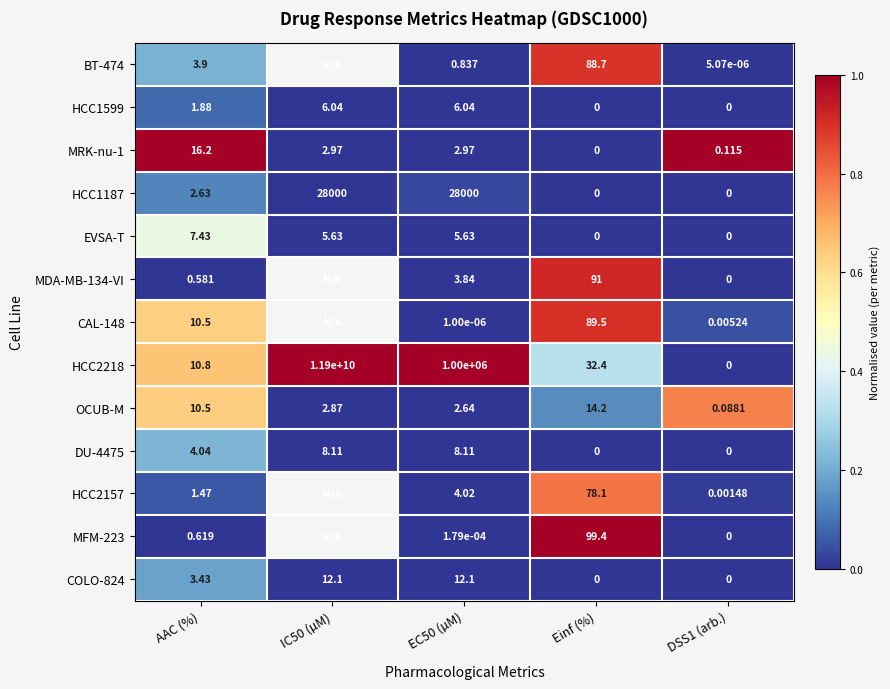

Between AAC (%) and DSS1 (arb.), which series saw the biggest shift?

MRK-nu-1